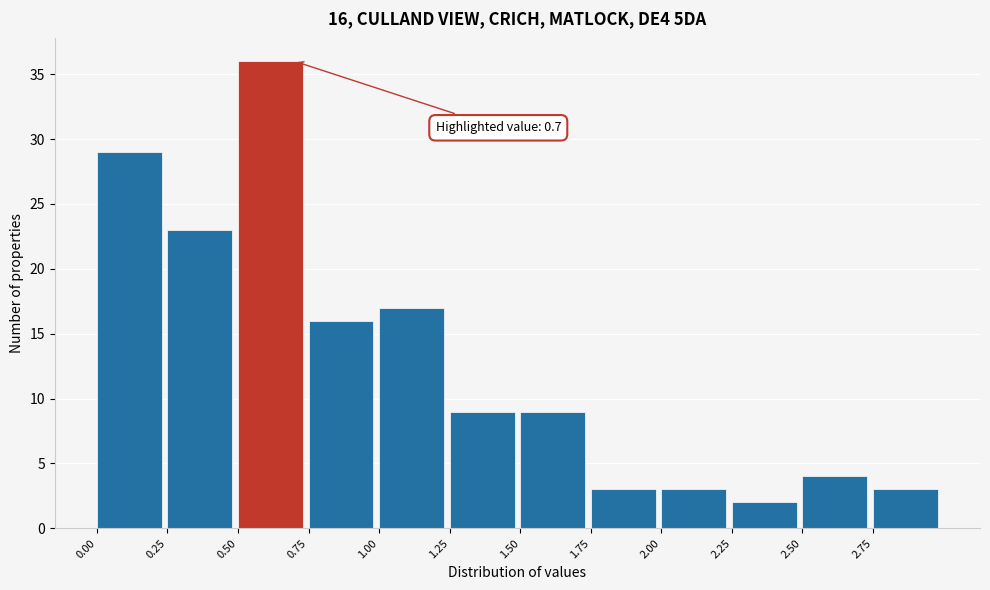

Over which range of the x-axis is the bar tallest?

0.50 to 0.75